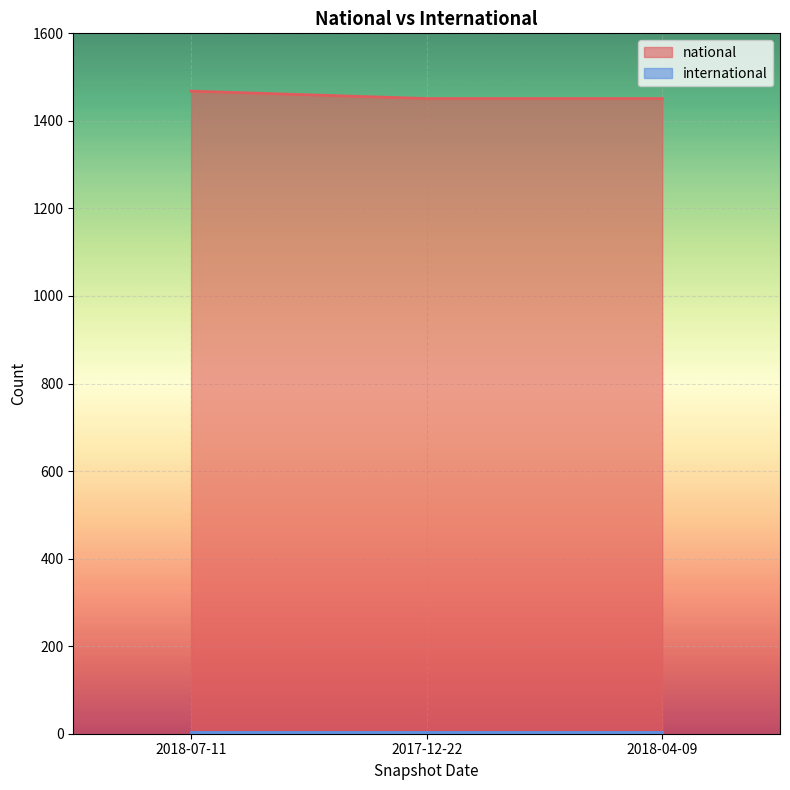

How many lines are shown in the chart?

2